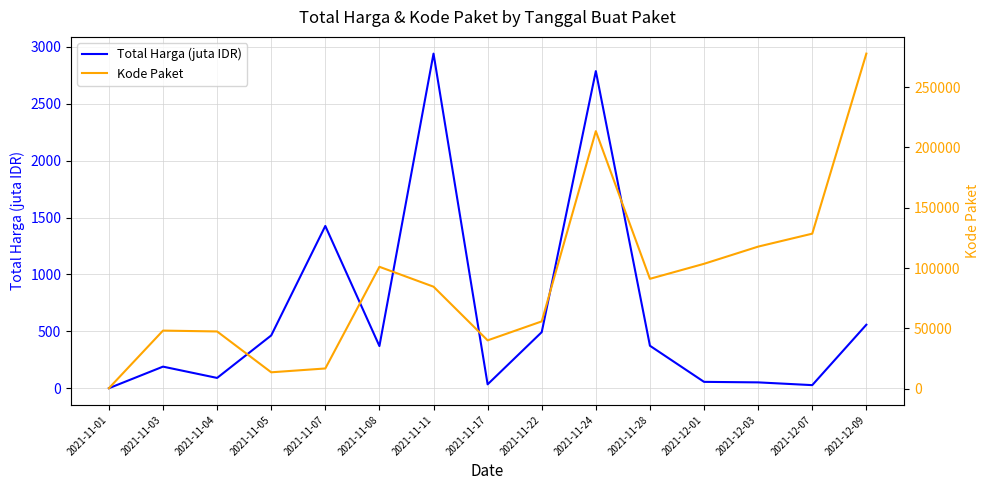

In Total Harga (juta IDR), how many points are higher than both neighbors (excluding endpoints)?

4